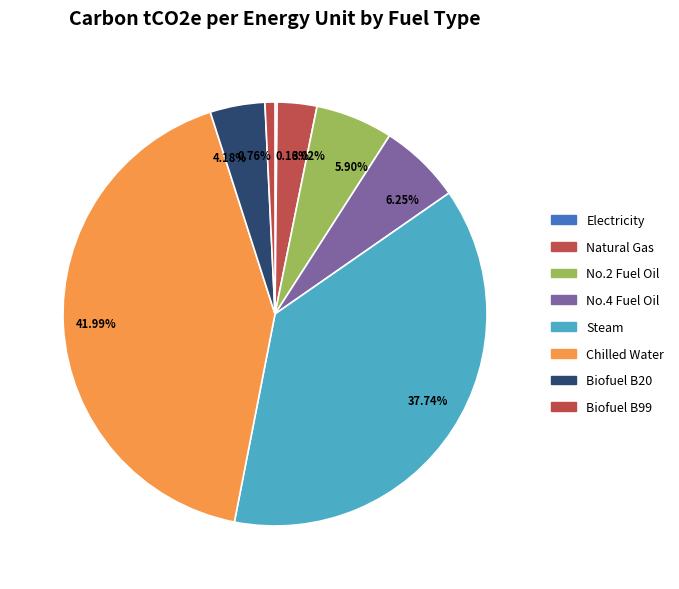

To the nearest percent, what is the difference between the largest and smallest slice percentages?

42%